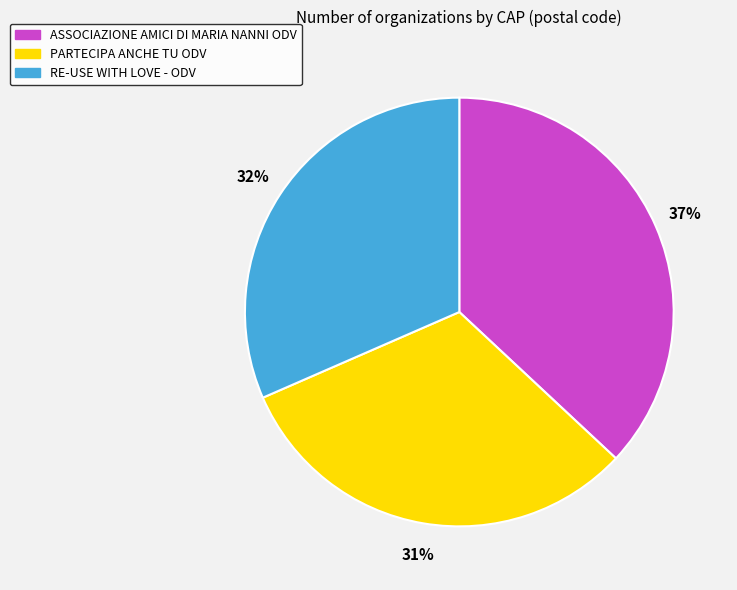

What is the largest slice in the pie chart?

ASSOCIAZIONE AMICI DI MARIA NANNI ODV